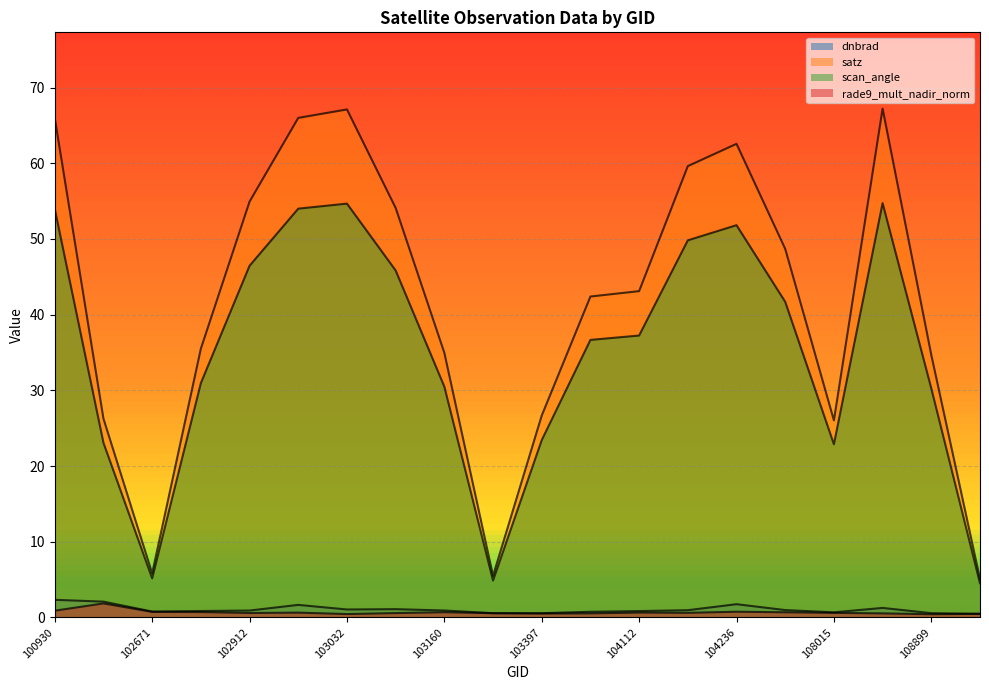

Count the number of data series in this chart.

4